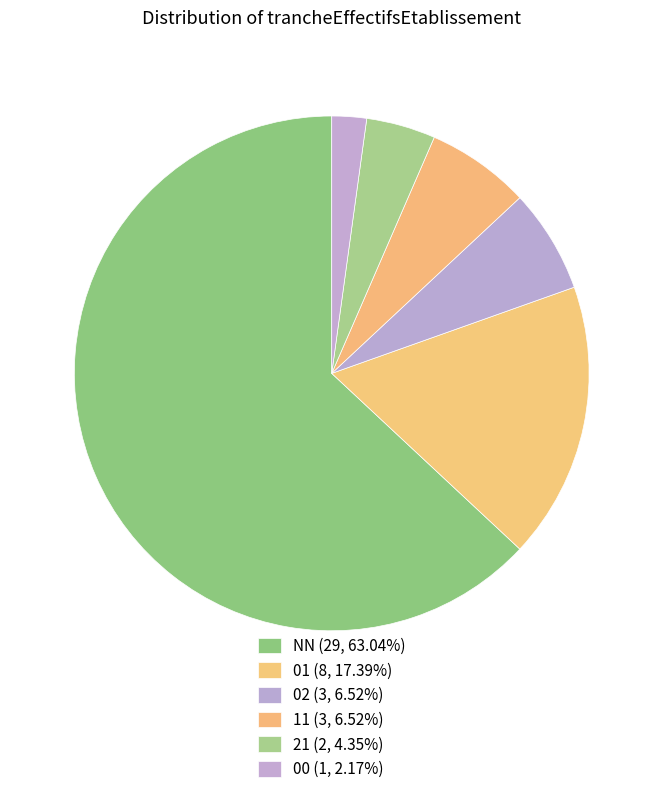

How many slices are in this pie chart?

6